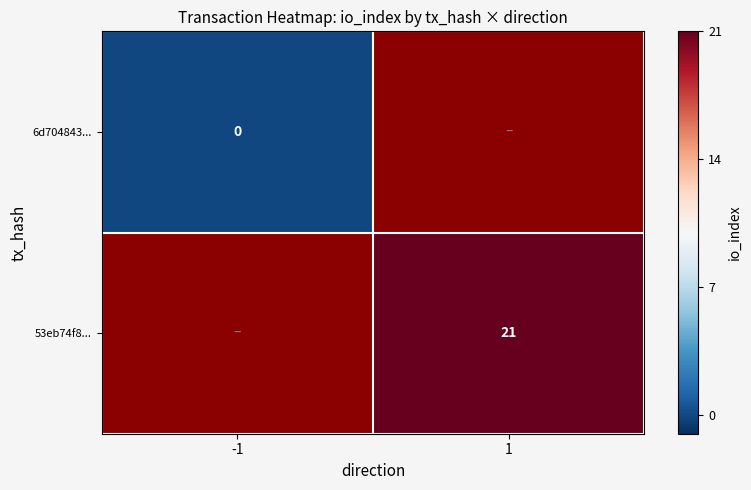

Which label corresponds to the smallest value in the chart?

-1